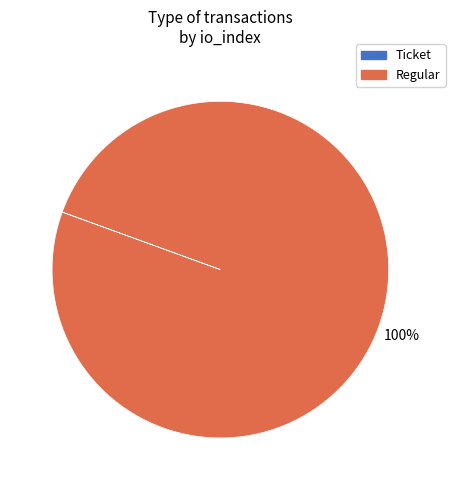

To the nearest percent, what portion does Regular represent?

100%